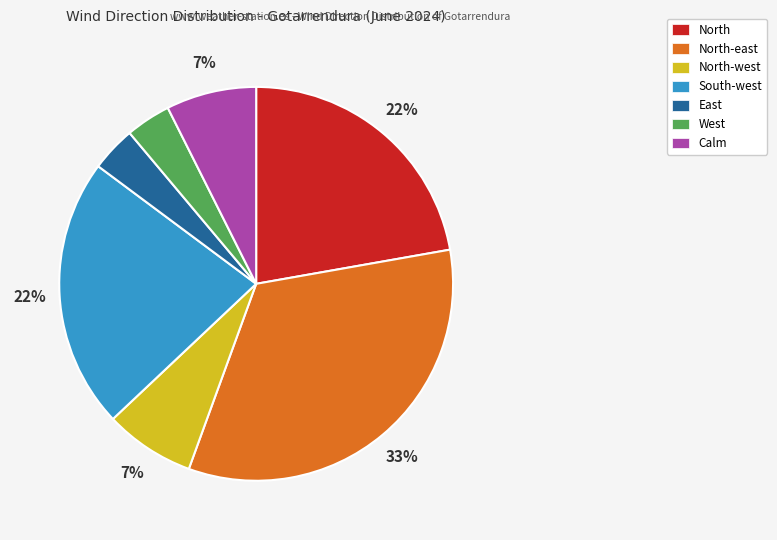

Does any single category account for the majority?

No